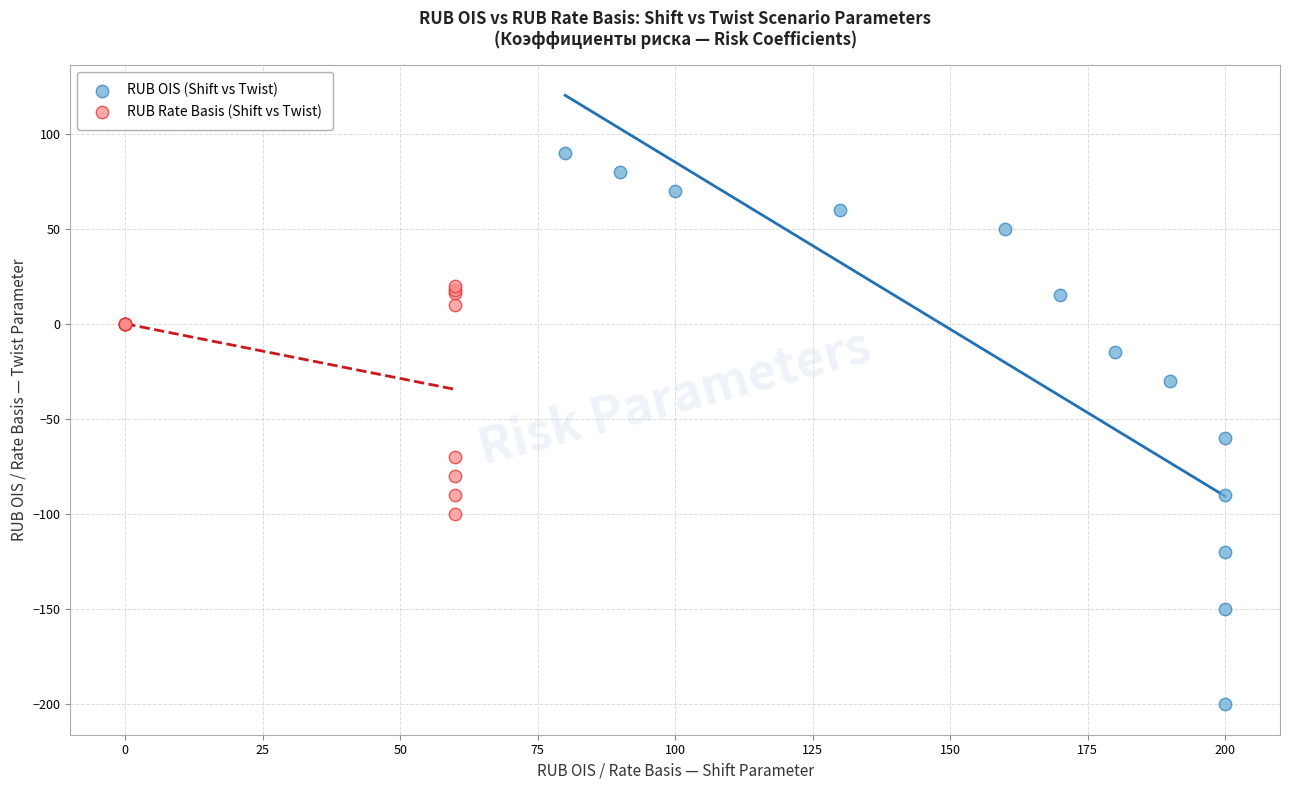

What are all the series names shown in the legend?

RUB OIS (Shift vs Twist), RUB Rate Basis (Shift vs Twist)